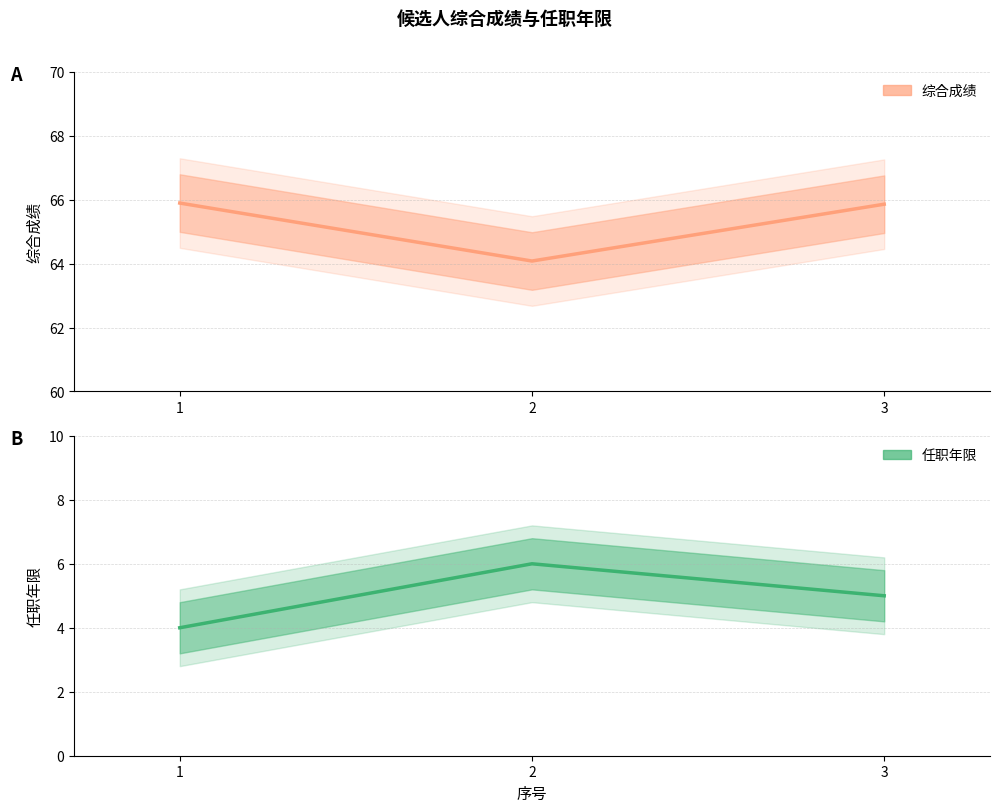

What is the value of the 综合成绩 point at the 2nd from the left?

64.1